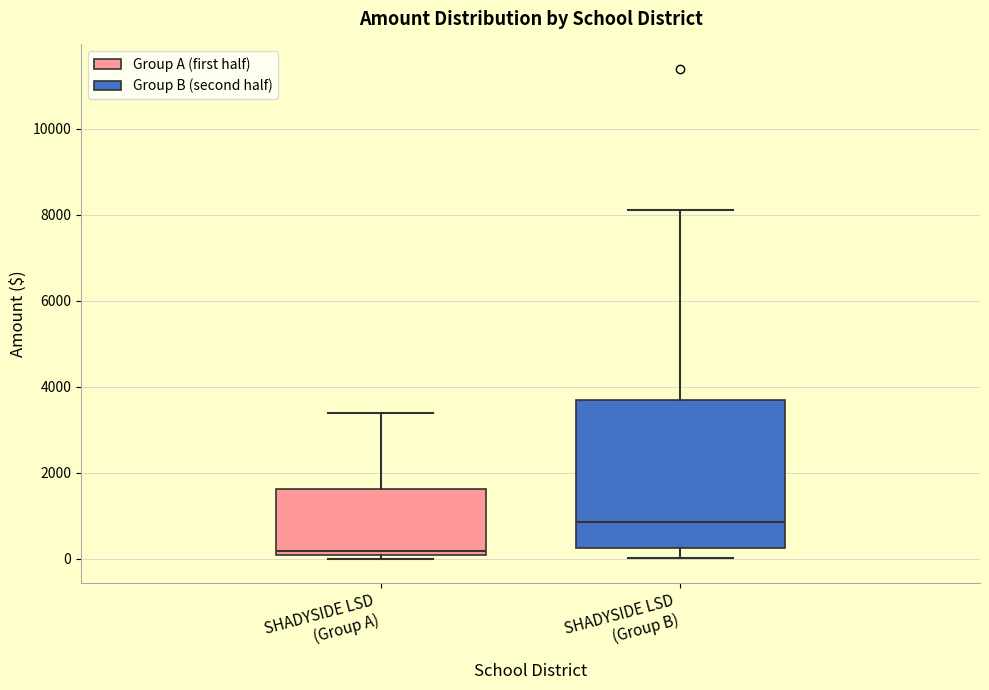

Reading left to right, read every box against the y-axis: the position of its median line, the range the box covers, and the ends of its whiskers. The values are not printed on the chart, so give them approximately, as read against the axis.

SHADYSIDE LSD (Group A): median 200, box 0 to 1600, whiskers 0 (just below the box's lower edge) to 3400
SHADYSIDE LSD (Group B): median 800, box 200 to 3600, whiskers 0 to 8200